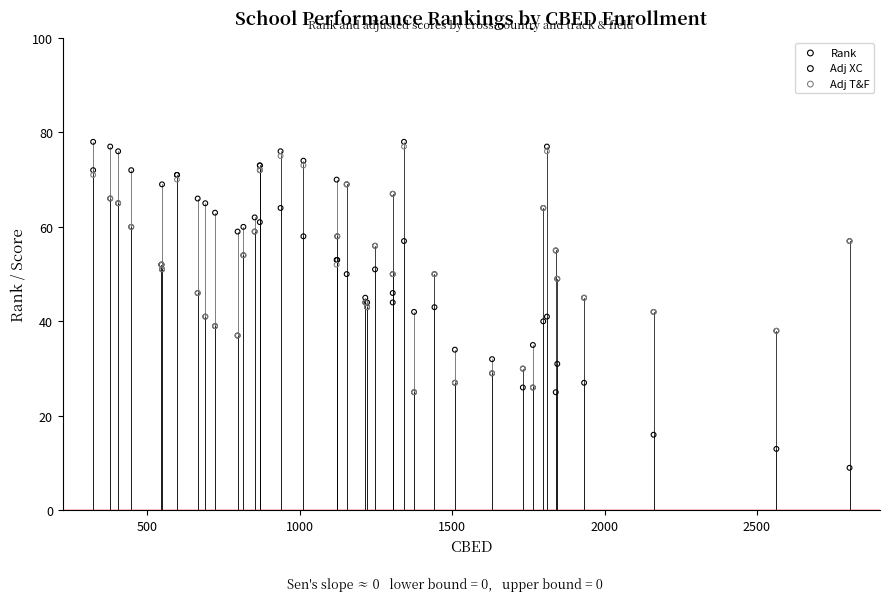

Which series has the widest spread of Y values?

Rank